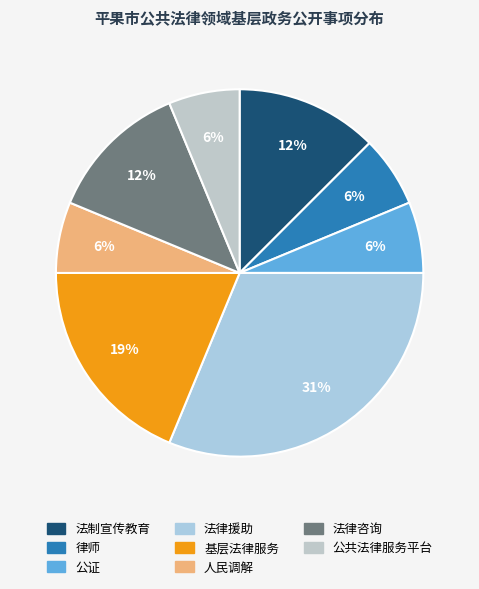

To the nearest percent, what is the average slice percentage?

12%